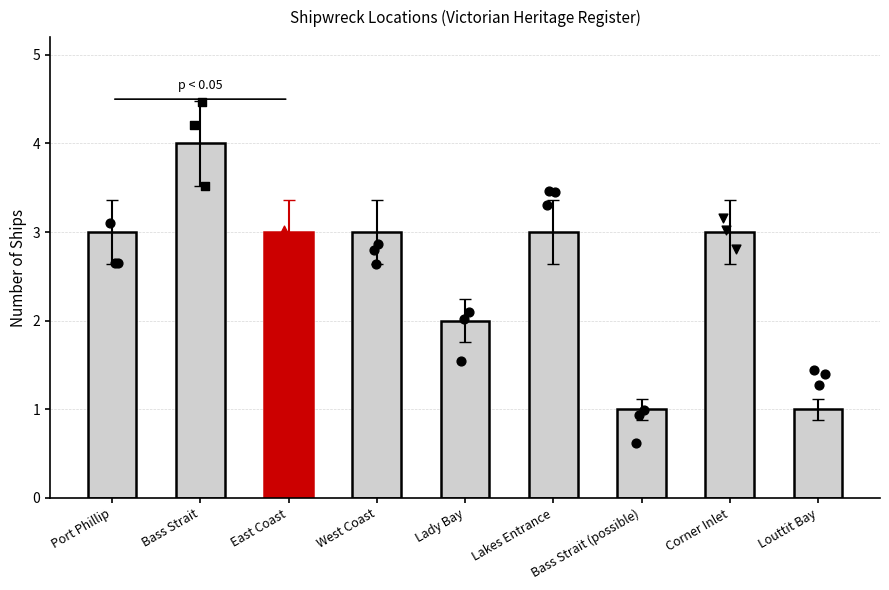

Approximately how many times larger is the value at Bass Strait compared to Lakes Entrance?

1.3